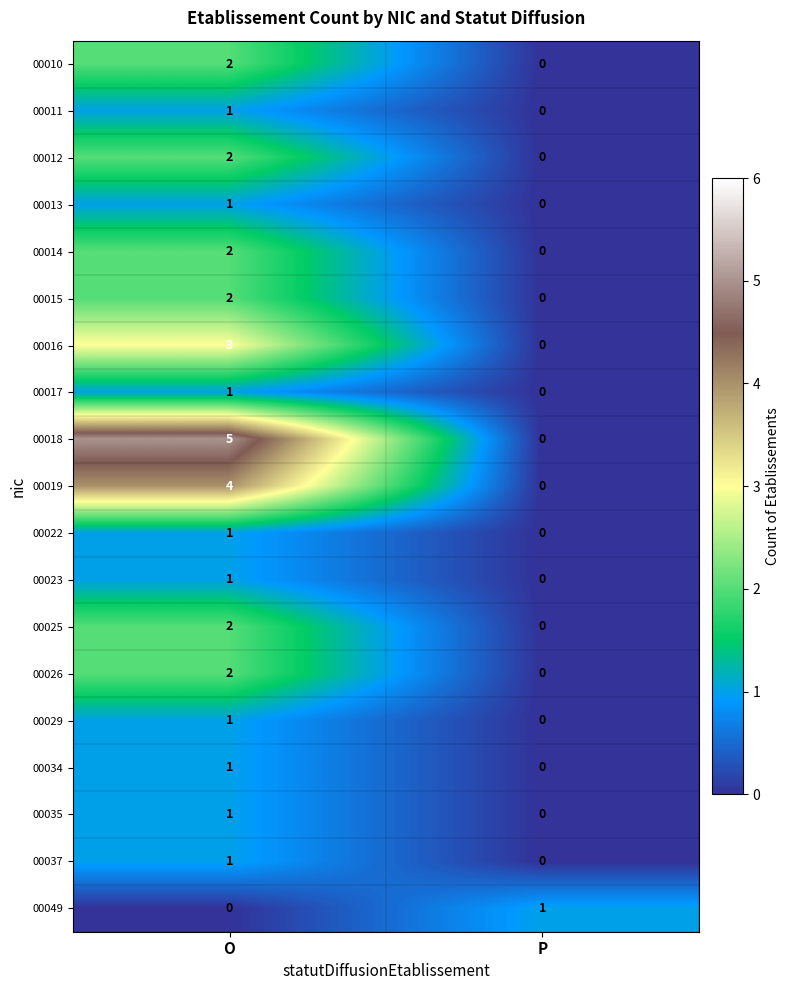

At which label is 00029 closest to 0?

P